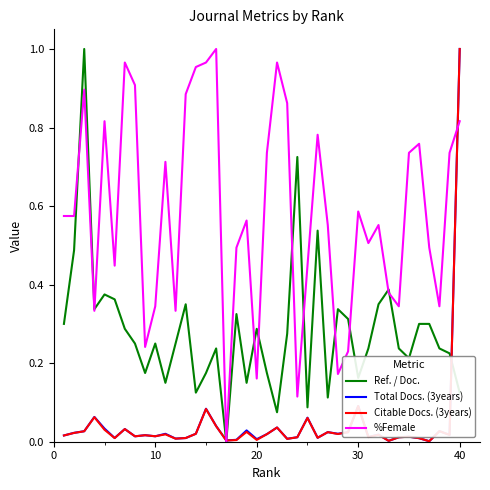

What is the sum of all Citable Docs. (3years) values?

1.9